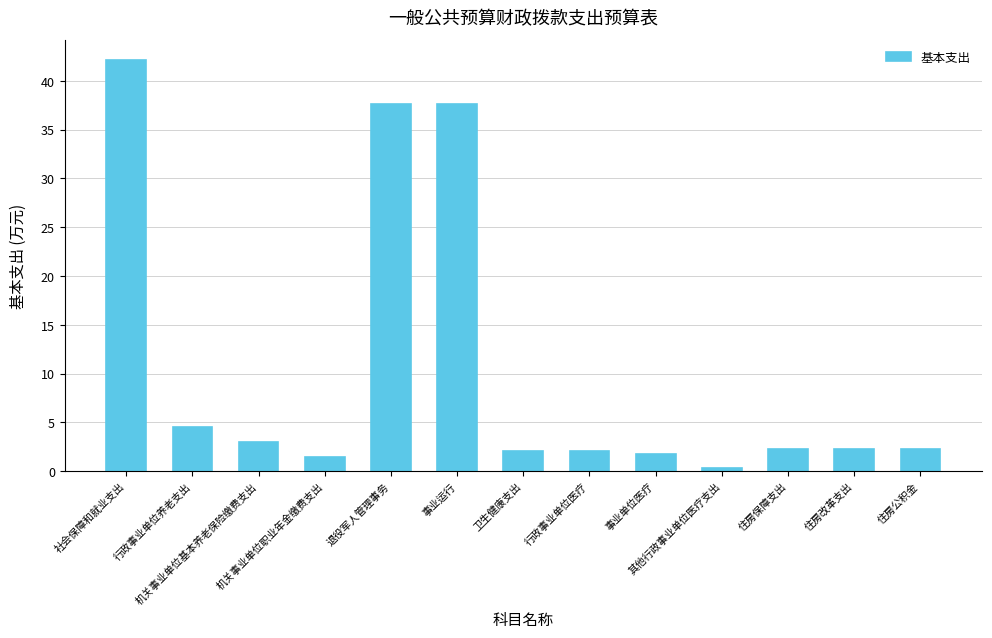

What is the ratio of the value at 退役军人管理事务 to the value at 社会保障和就业支出?

0.9